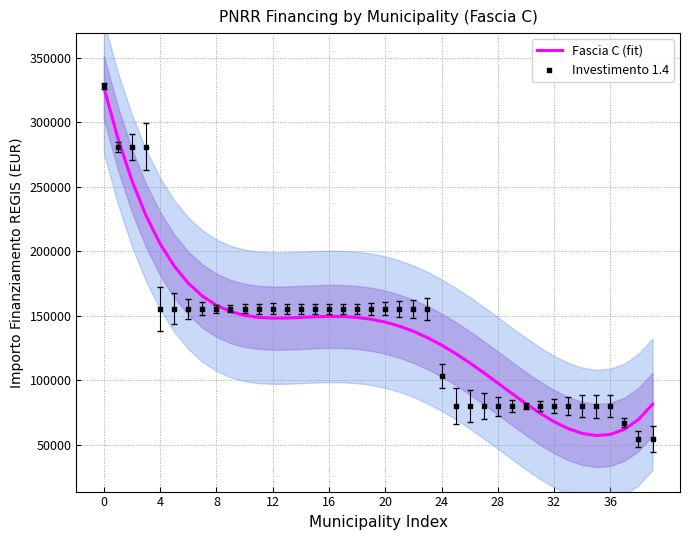

Is the value of Fascia C (fit) at 28 greater than the value of Investimento 1.4 at 25?

Yes